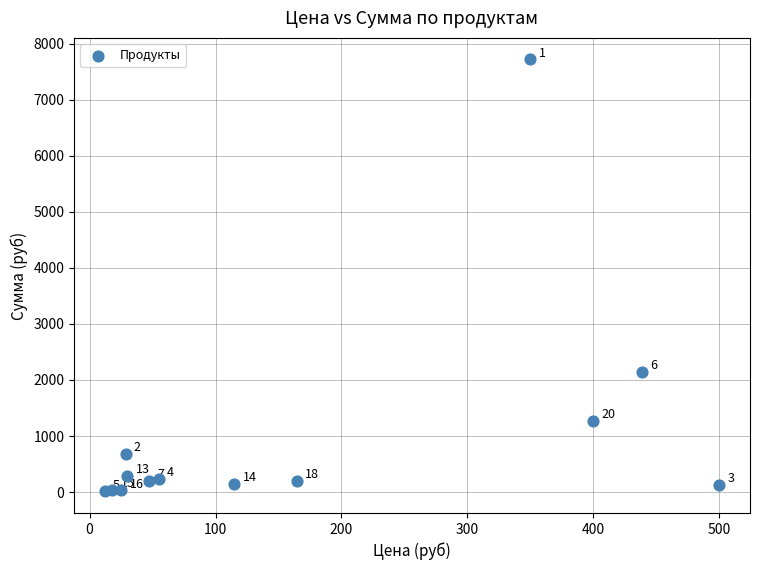

What Y value in the scatter plot is closest to 3864?

2150.6